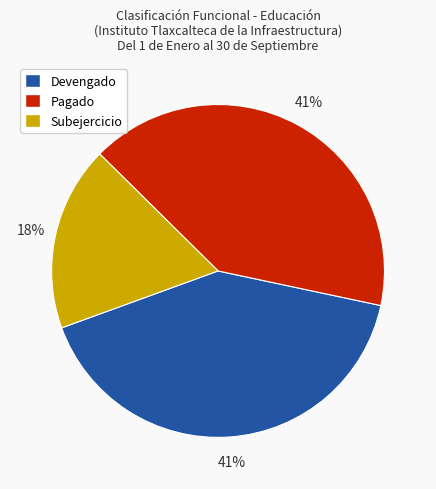

To the nearest percent, what percentage of the pie is Devengado?

41%